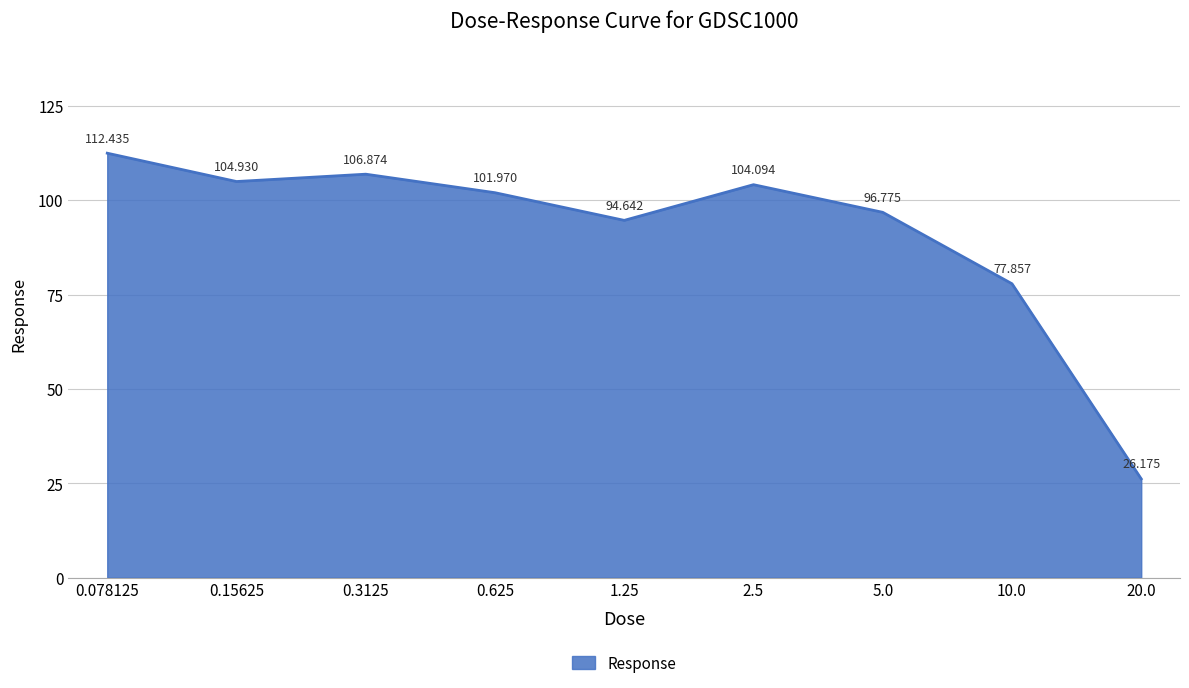

What is the difference between the maximum and minimum values?

86.3